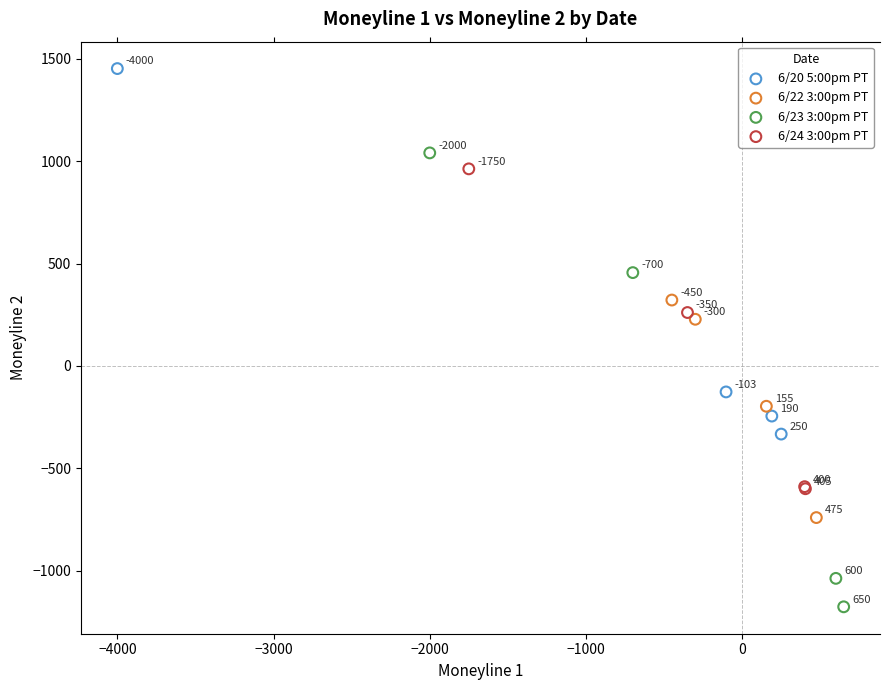

Which series has the widest spread of Y values?

6/23 3:00pm PT